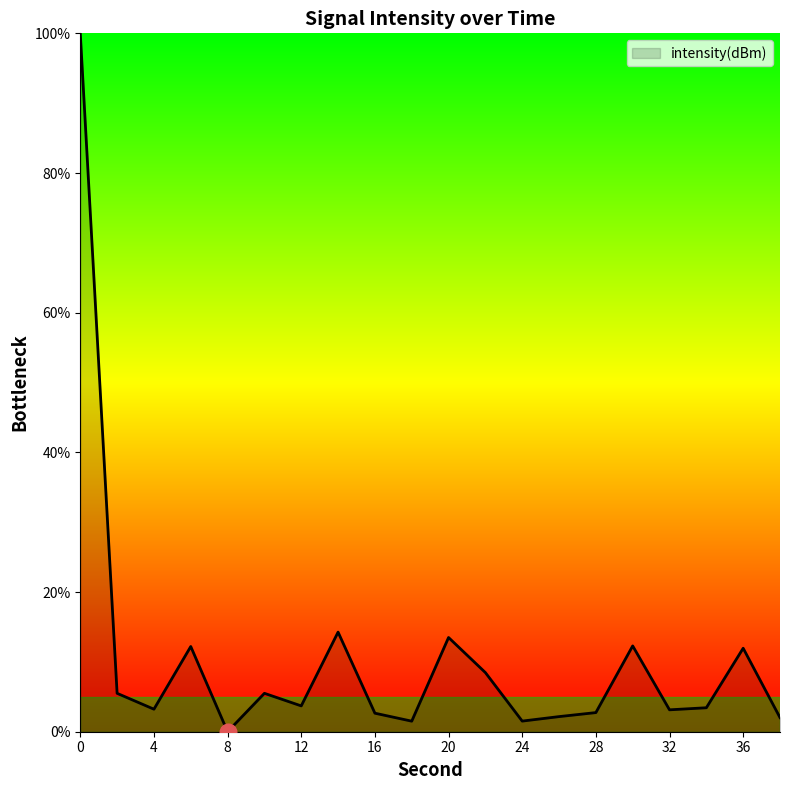

How many values are above zero?

19